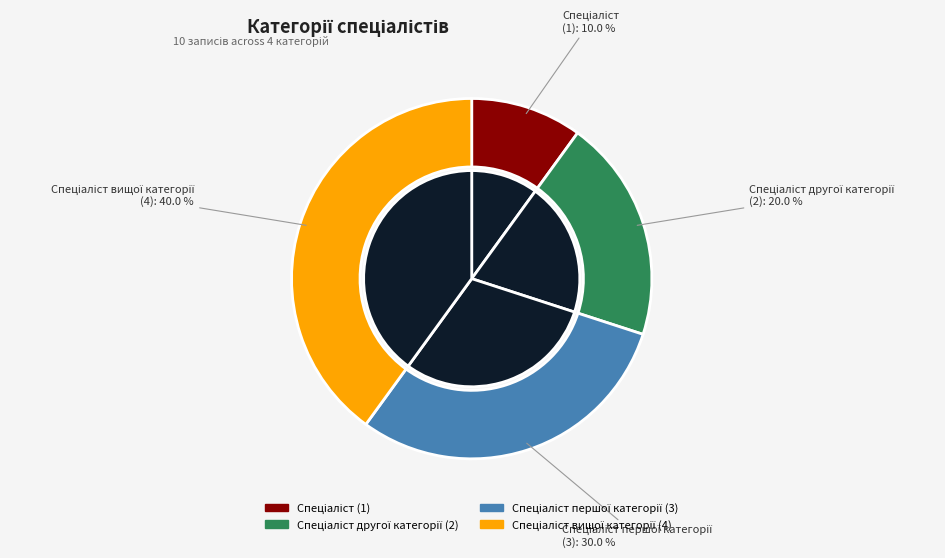

Count the number of slices in the pie.

4